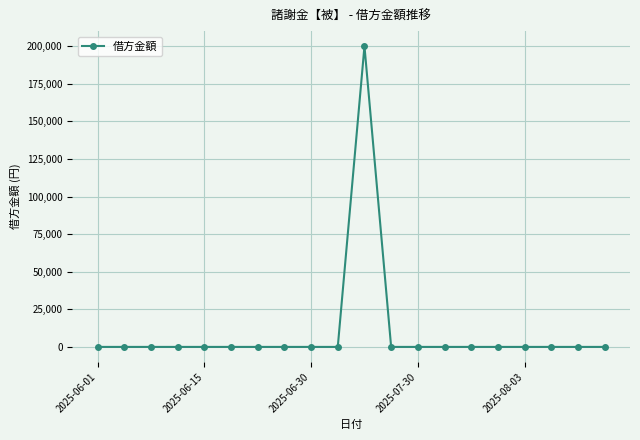

What is the average value?

10000